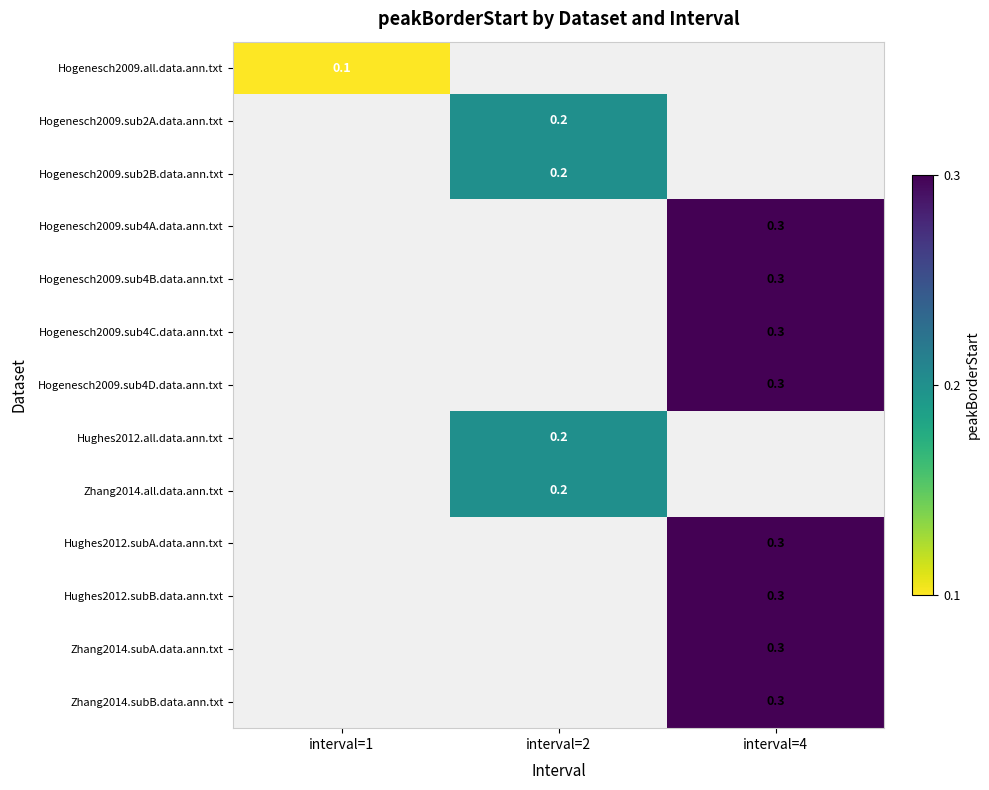

The Hogenesch2009.sub4B.data.ann.txt series shows 0.3 at interval=4. True or false?

True